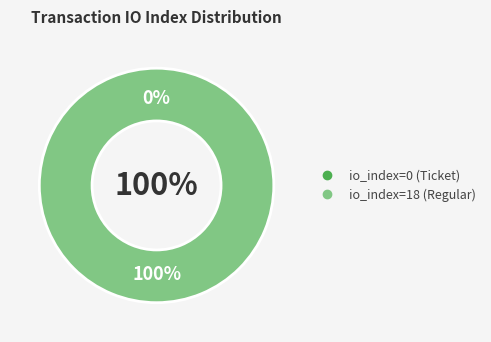

What percentage do io_index=18 (Regular) and io_index=0 (Ticket) together represent?

100.0%